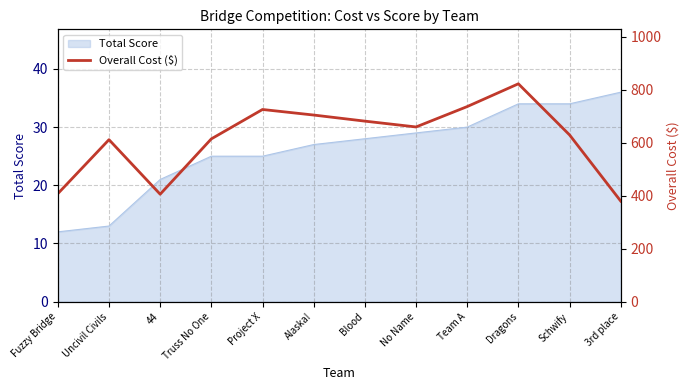

Where is the first local maximum?

Uncivil Civils